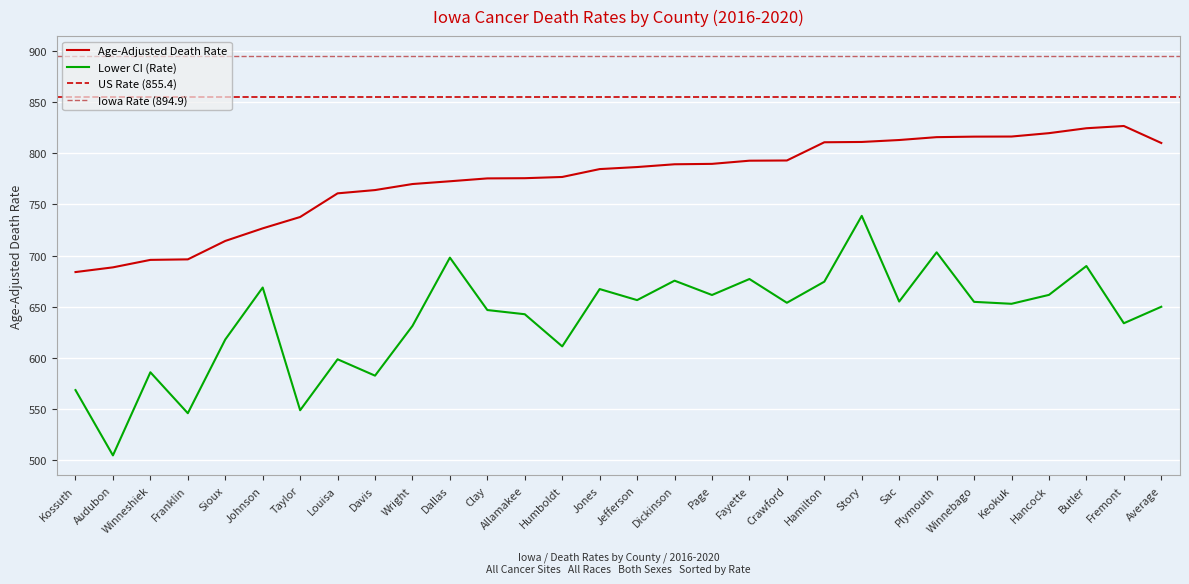

Which category has the highest value in the Lower CI (Rate) series?

Story